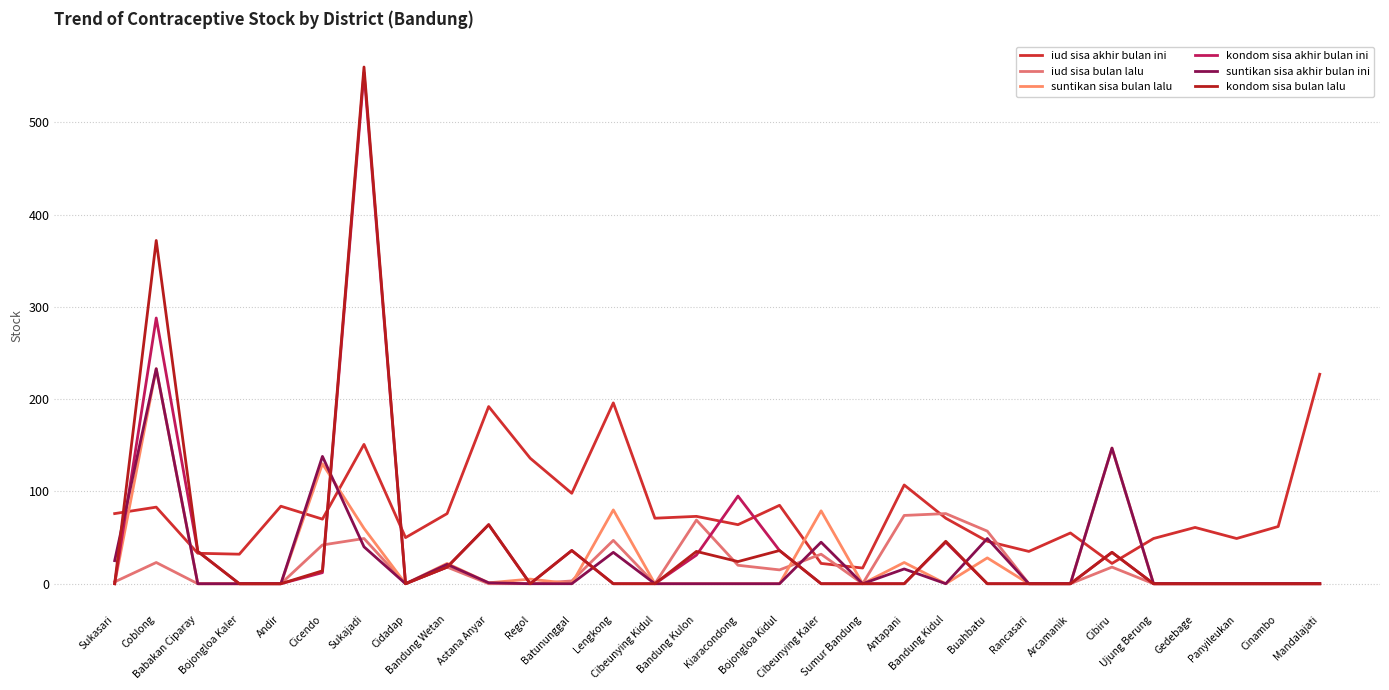

What are all the series names shown in the legend?

iud sisa akhir bulan ini, iud sisa bulan lalu, suntikan sisa bulan lalu, kondom sisa akhir bulan ini, suntikan sisa akhir bulan ini, kondom sisa bulan lalu